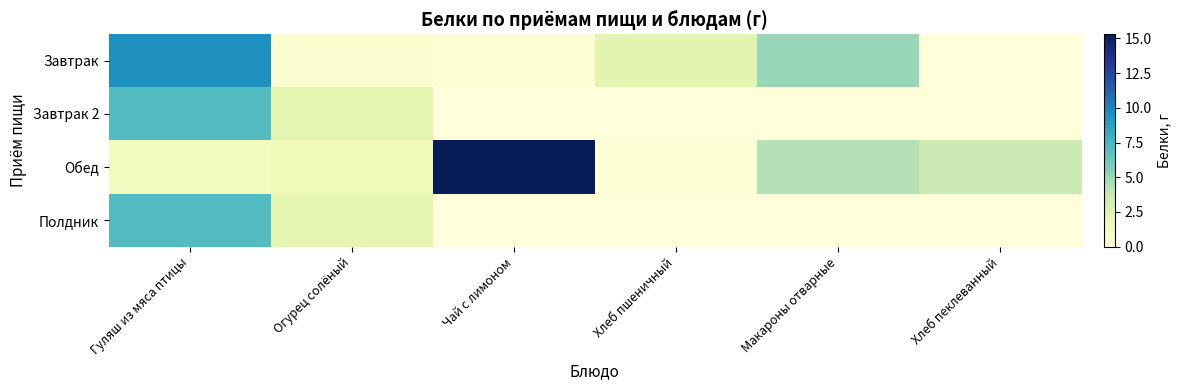

List the series in order of their peak value, highest first.

Обед, Завтрак, Завтрак 2, Полдник